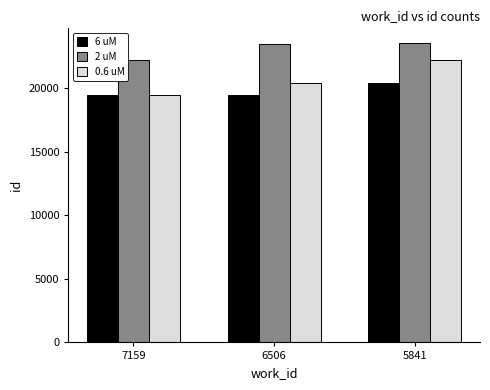

Between 7159 and 5841, which series saw the biggest shift?

0.6 uM